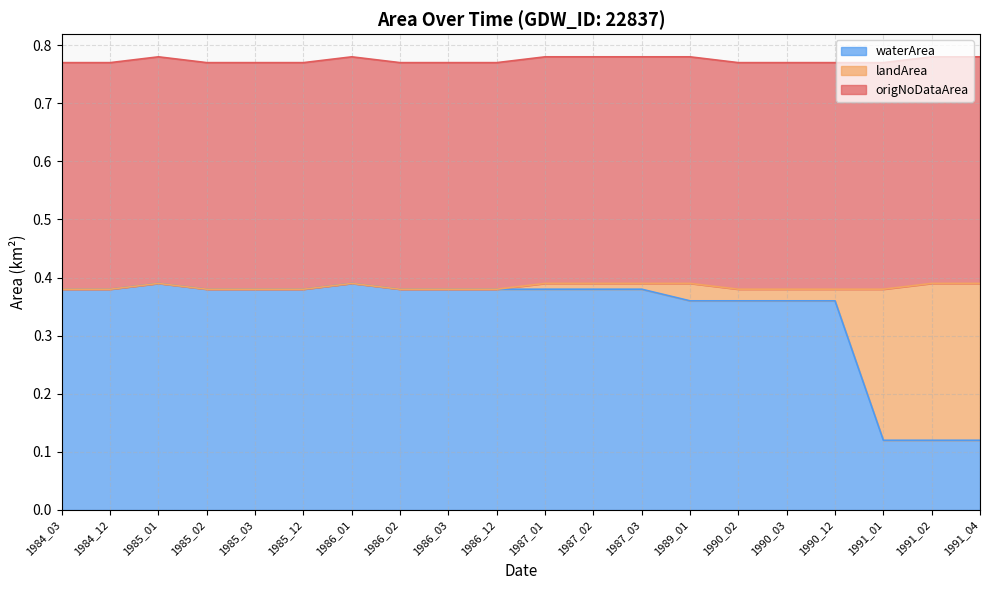

Is it true that landArea equals -0.2 at 1986_02?

False